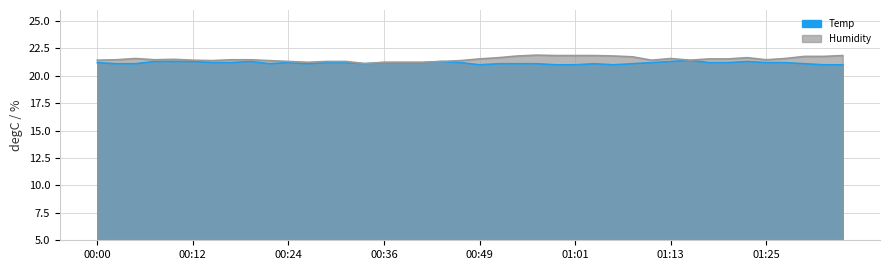

What is the sum of the Humidity values at 00:10 and 00:36?

42.7